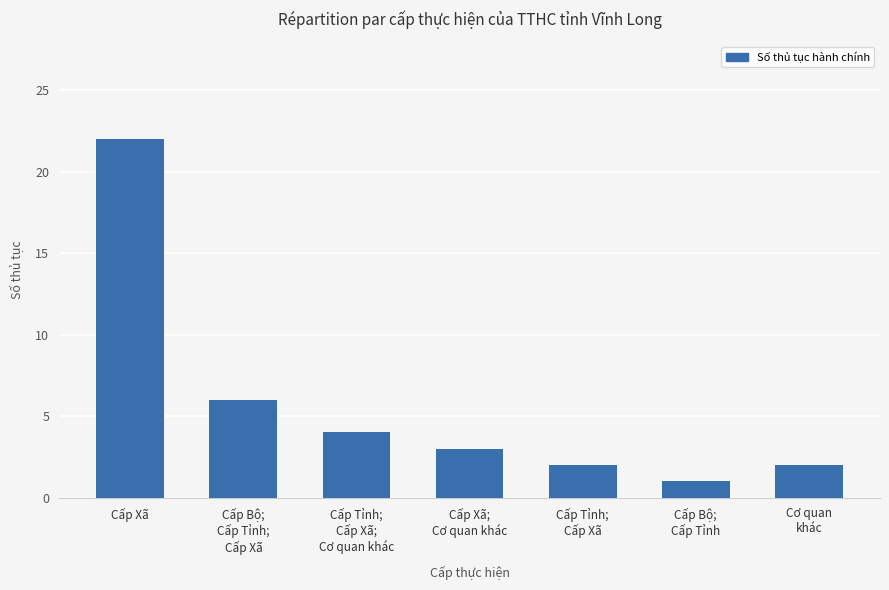

What is the maximum value shown in the chart?

22